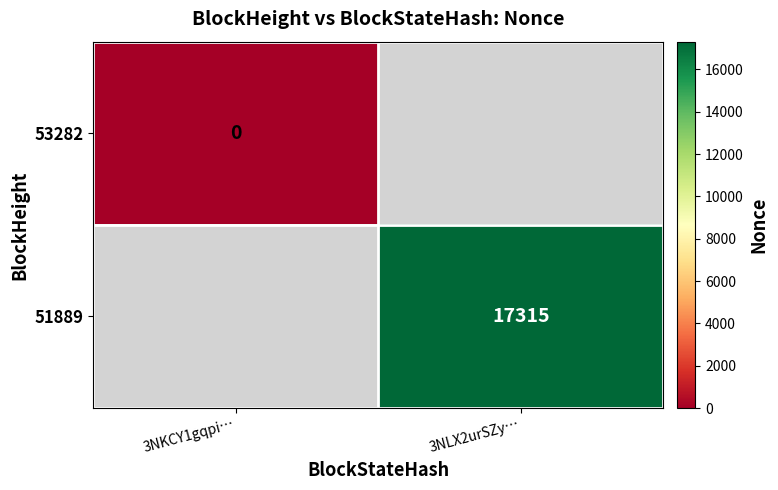

The value of 51889 at 3NLX2urSZy… is 5952. True or false?

False